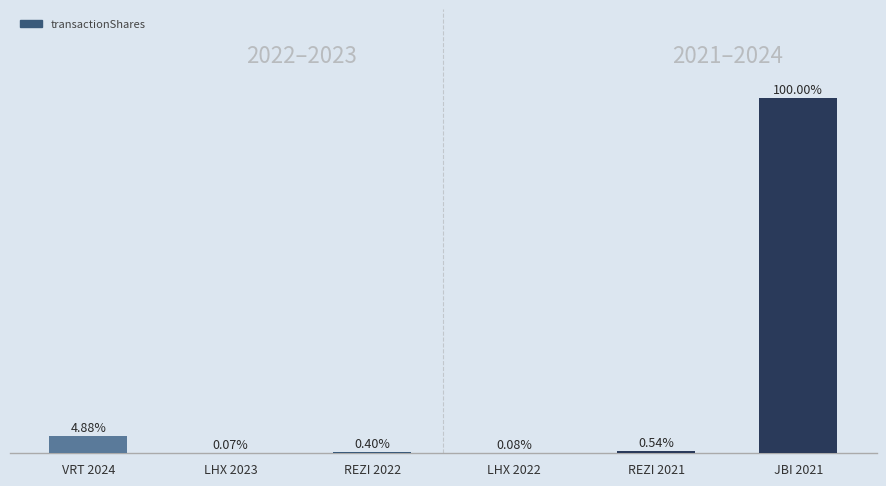

At which label is the value closest to 50?

VRT 2024